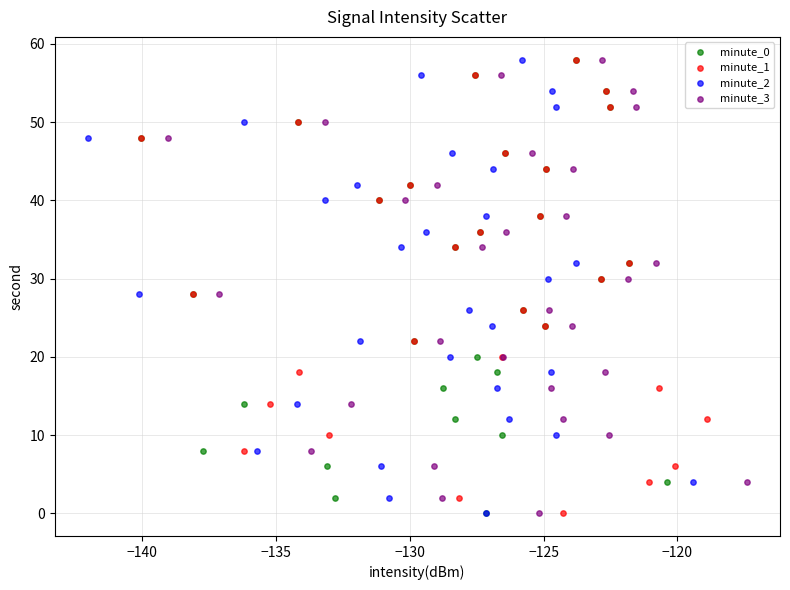

What are all the series names shown in the legend?

minute_0, minute_1, minute_2, minute_3